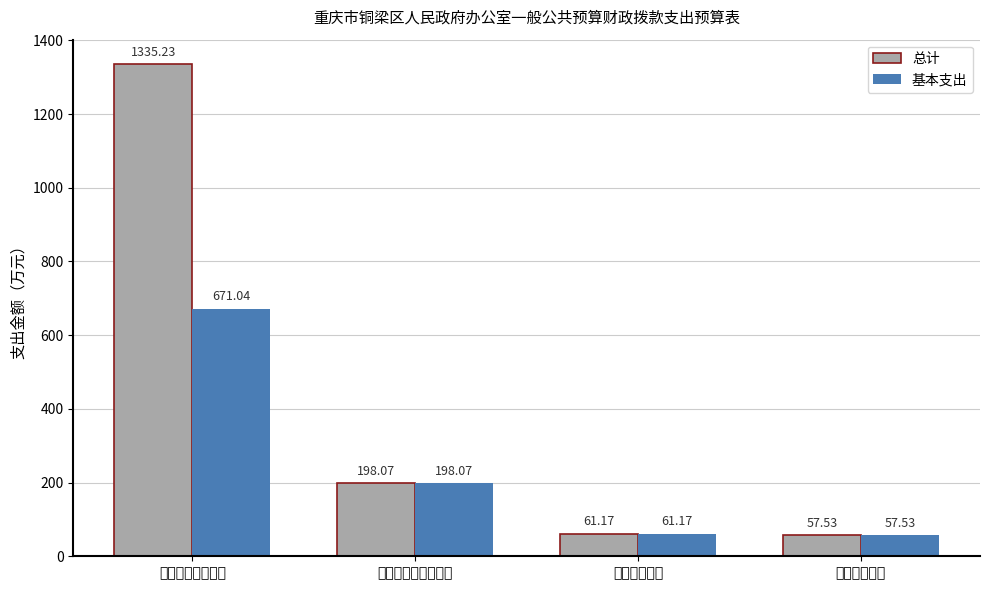

Which series has the largest total across all categories?

总计